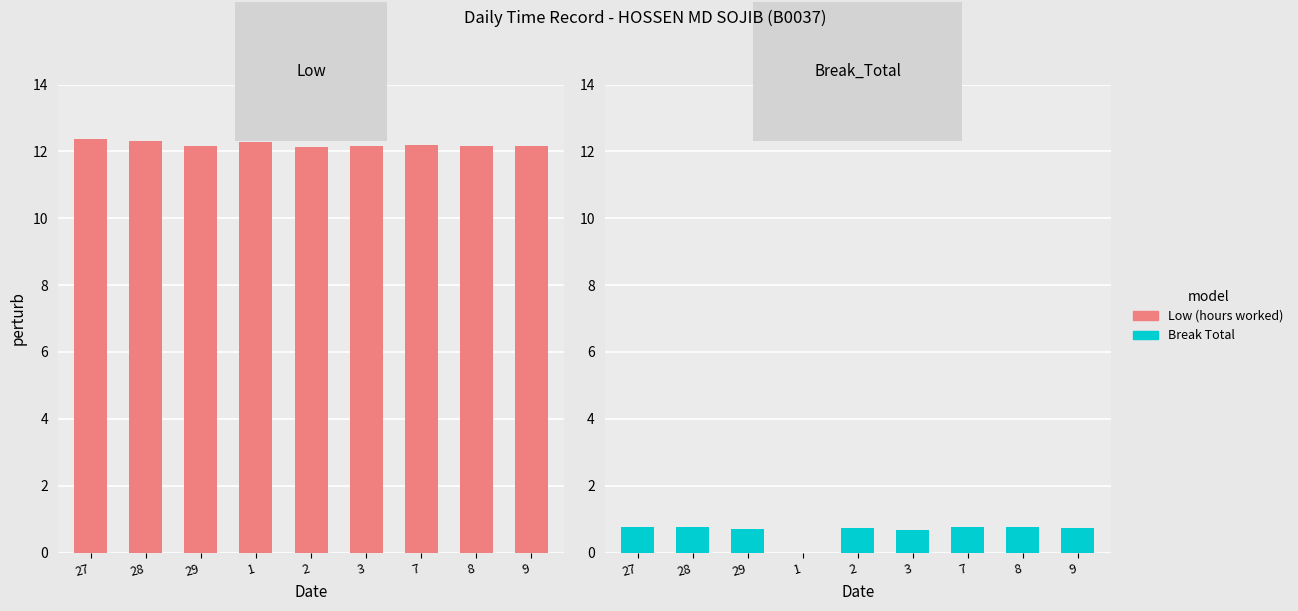

What is the label of the 4th bar from the right?

3